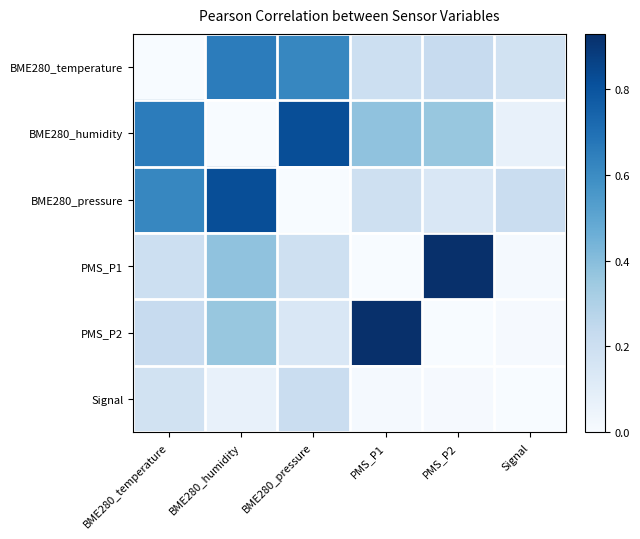

At BME280_humidity, list the series in order from smallest to largest.

BME280_humidity, Signal, PMS_P2, PMS_P1, BME280_temperature, BME280_pressure